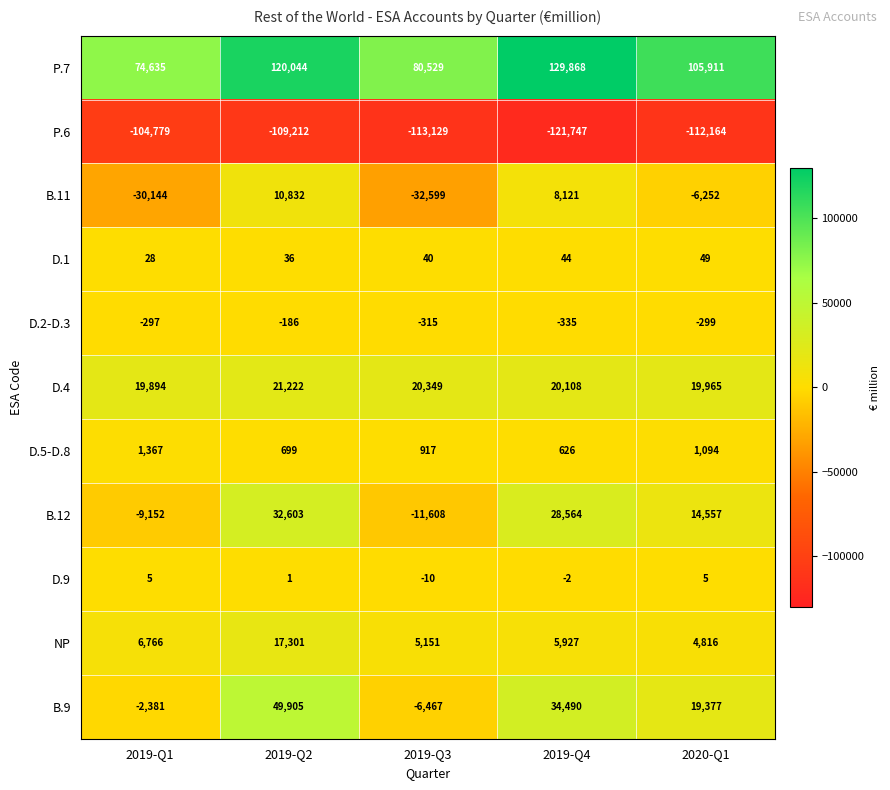

True or false: D.2-D.3 has a value of -315 at 2019-Q3.

True